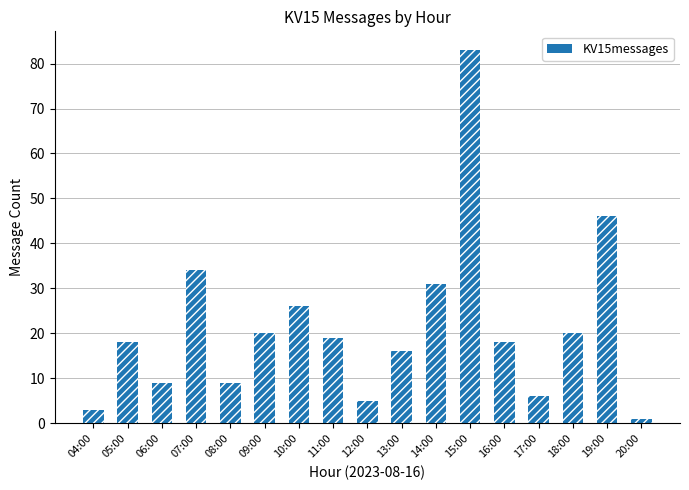

Rank the categories by value from lowest to highest.

20:00, 04:00, 12:00, 17:00, 06:00, 08:00, 13:00, 05:00, 16:00, 11:00, 09:00, 18:00, 10:00, 14:00, 07:00, 19:00, 15:00